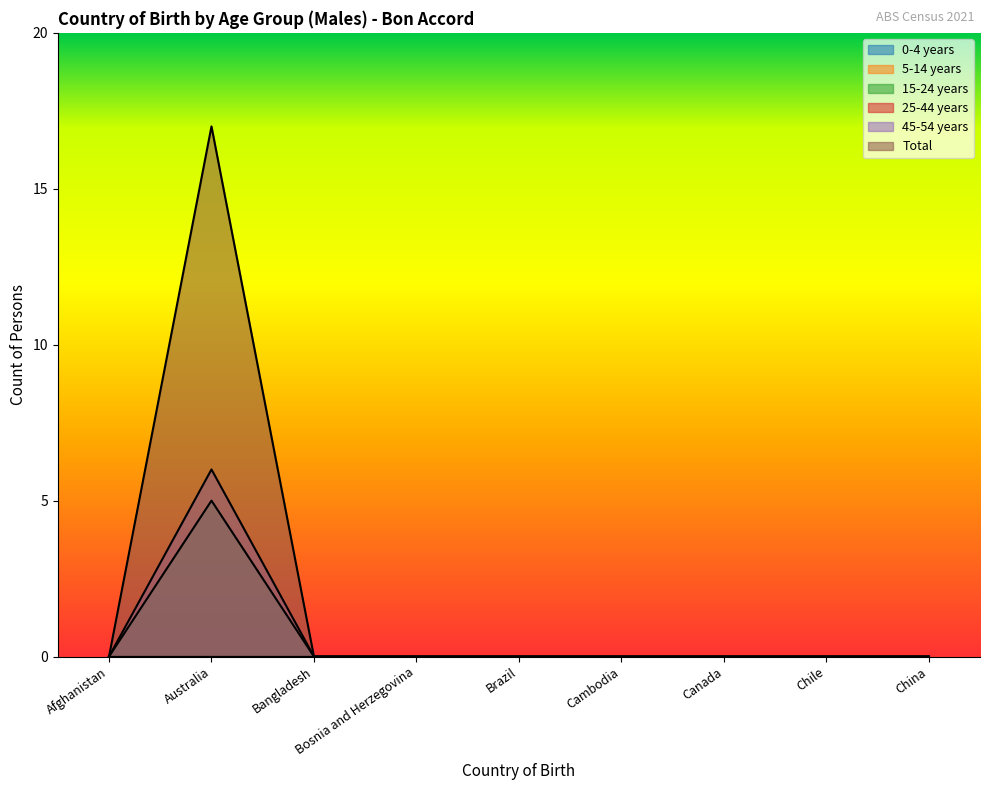

How many lines are shown in the chart?

6